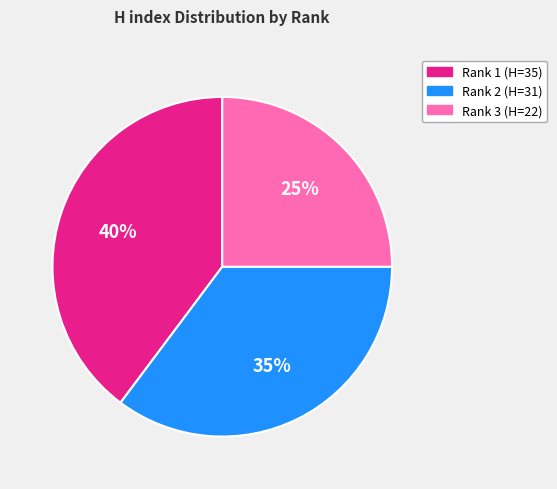

To the nearest percent, what is the average slice percentage?

33%